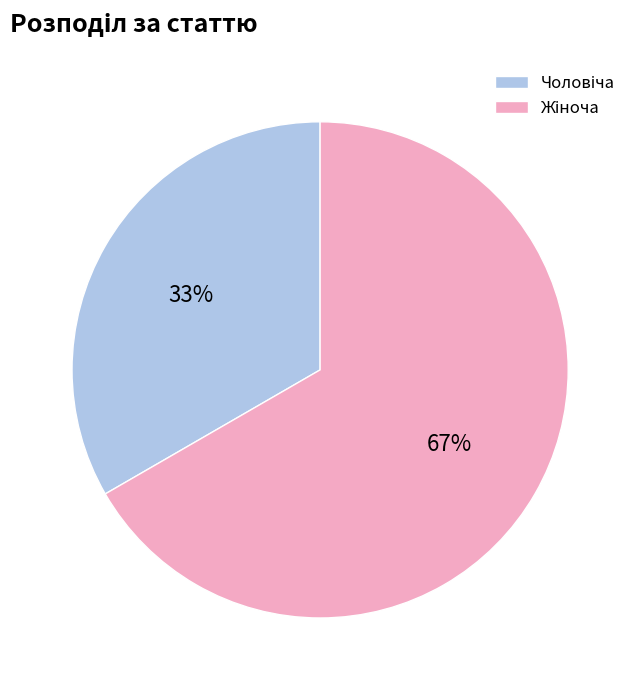

Is there any slice that represents more than half of the pie?

Yes